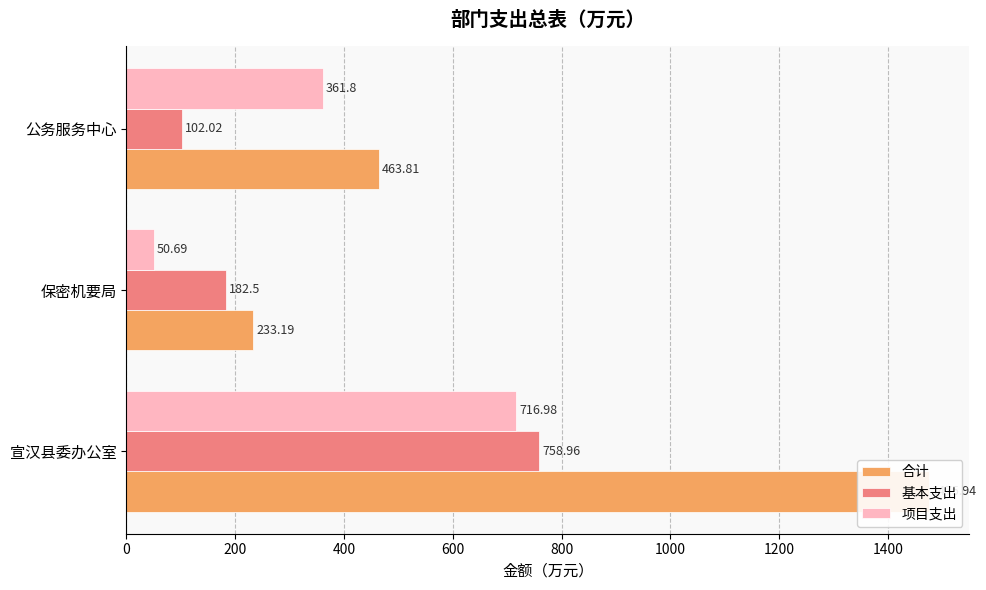

What value does the 项目支出 series have at 宣汉县委办公室?

717.0